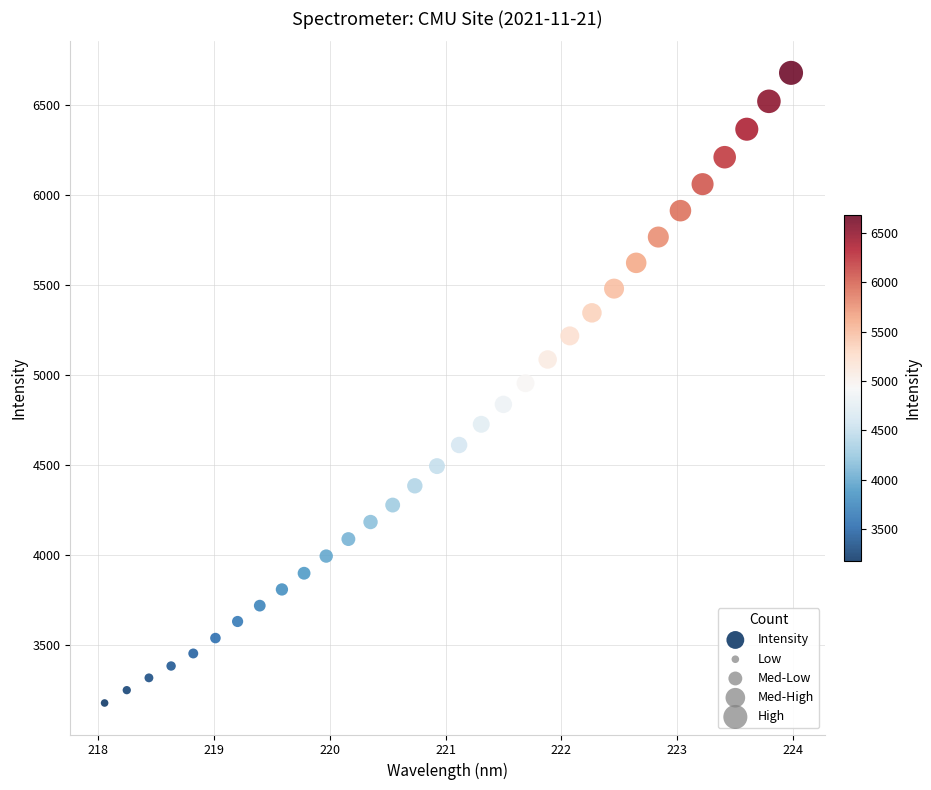

What is the range of Y values (max minus min)?

3502.3